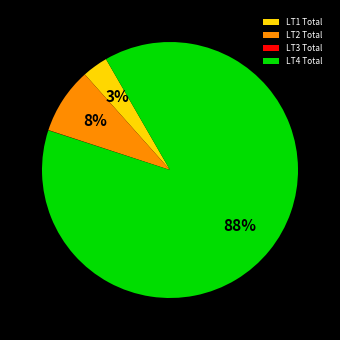

Combined, do LT4 Total and LT2 Total account for over 50%?

Yes